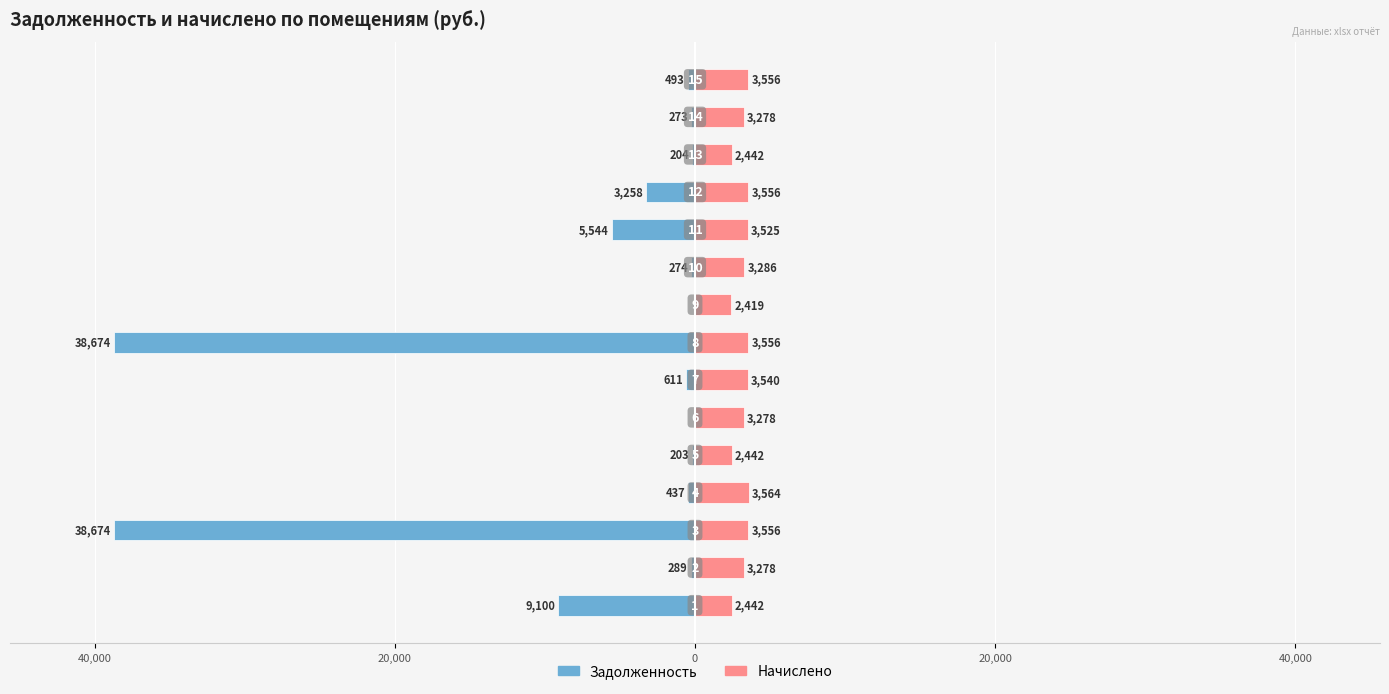

Reading right to left, what are all the values shown in this chart?

zadolzhennost: -493.0	-273.2	-203.5	-3257.9	-5544.0	-273.8	0.0	-38674.1	-610.6	0.0	-203.2	-436.8	-38674.1	-289.3	-9100.1
nachisleno: 3556.3	3277.9	2442.5	3556.3	3524.5	3285.8	2418.6	3556.3	3540.5	3277.9	2442.5	3564.2	3556.3	3277.9	2442.5